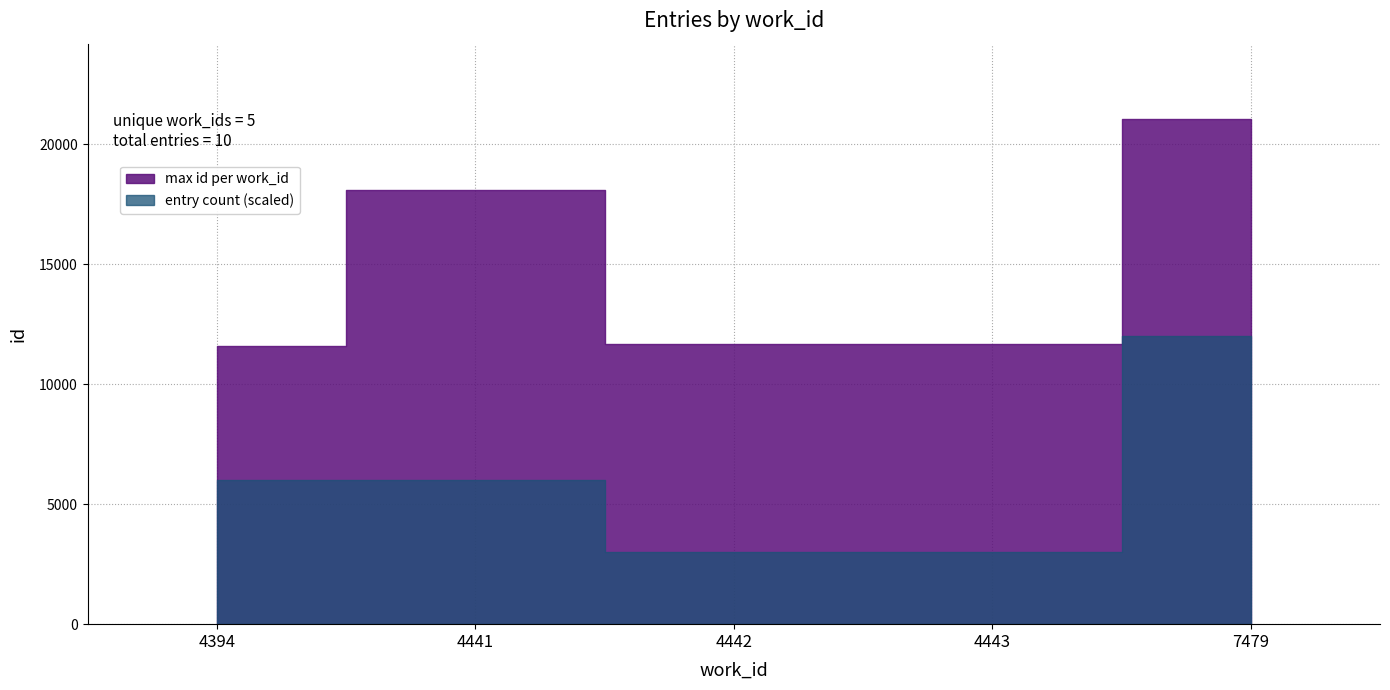

Where is the data nearest to the value 16314?

4441